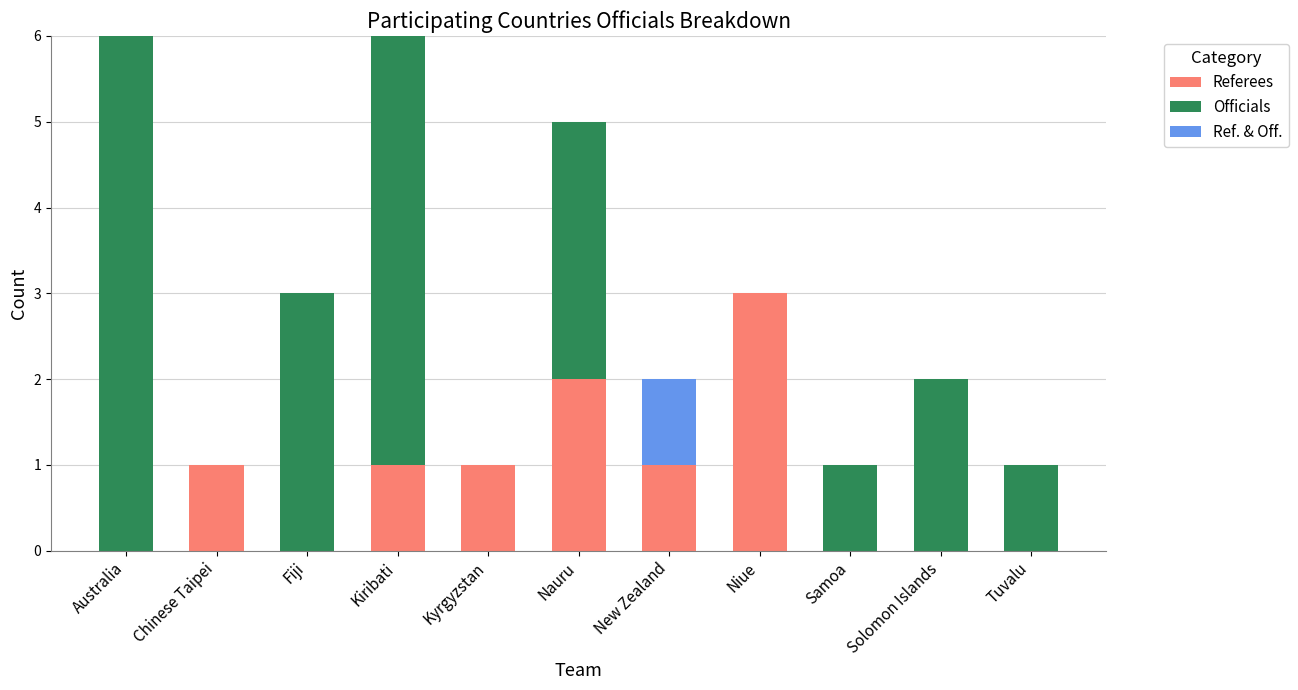

How many categories are shown in the chart?

11